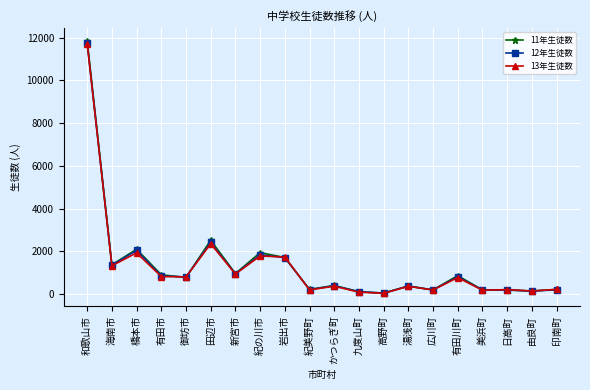

What position from the left is 九度山町?

12